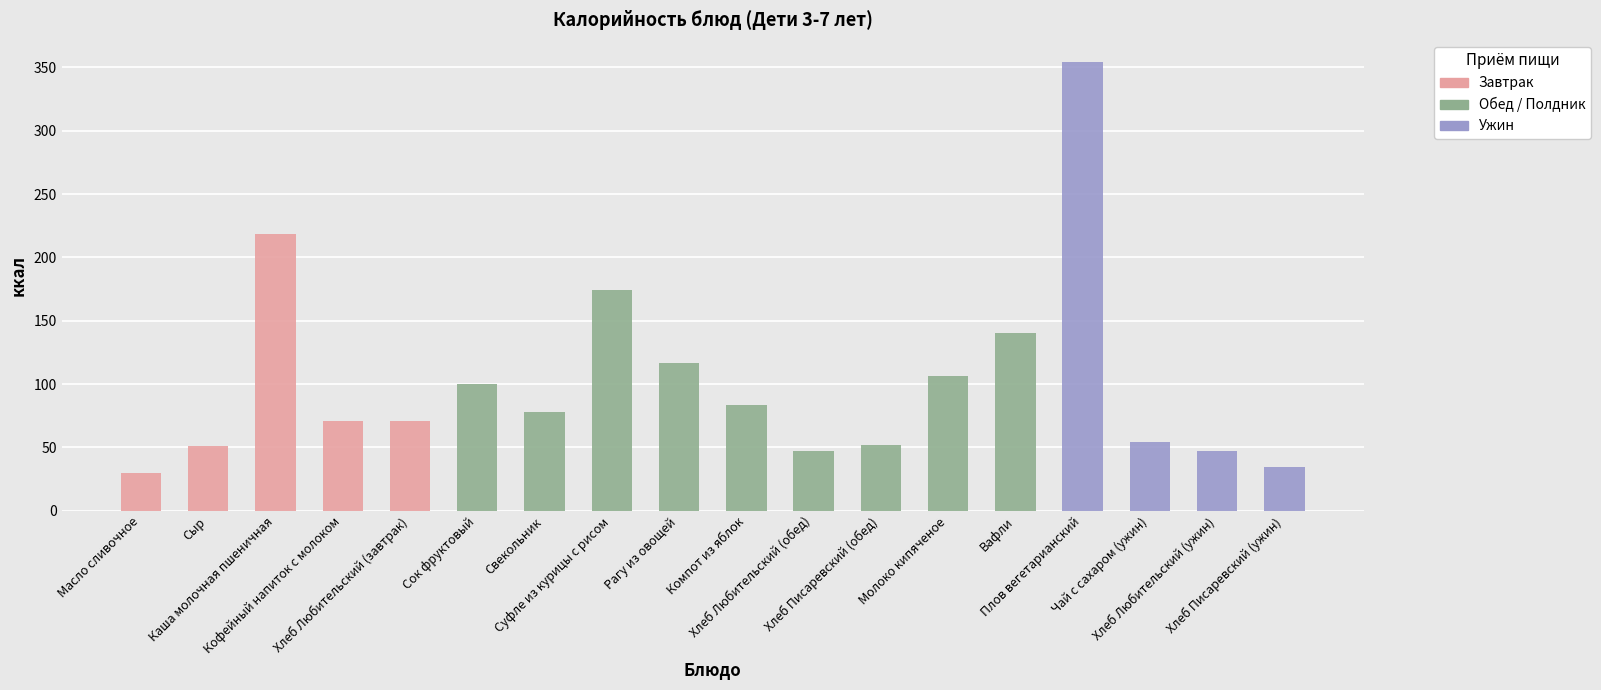

What is the highest value of the Завтрак series?

218.7